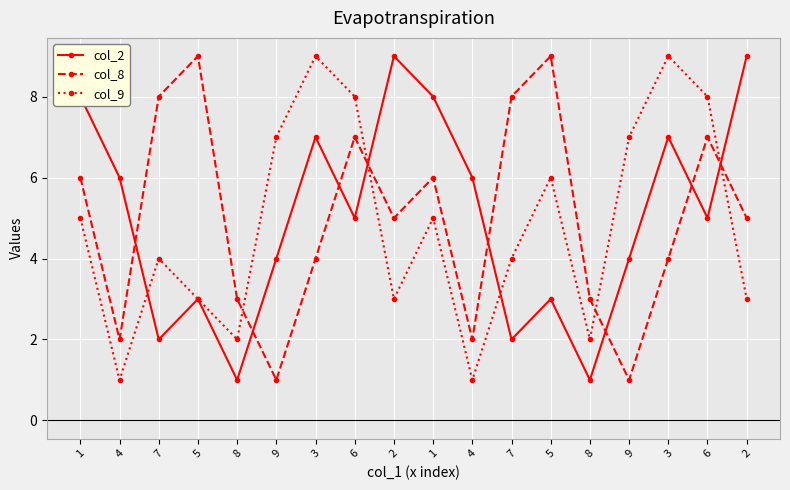

What are all the series names shown in the legend?

col_2, col_8, col_9